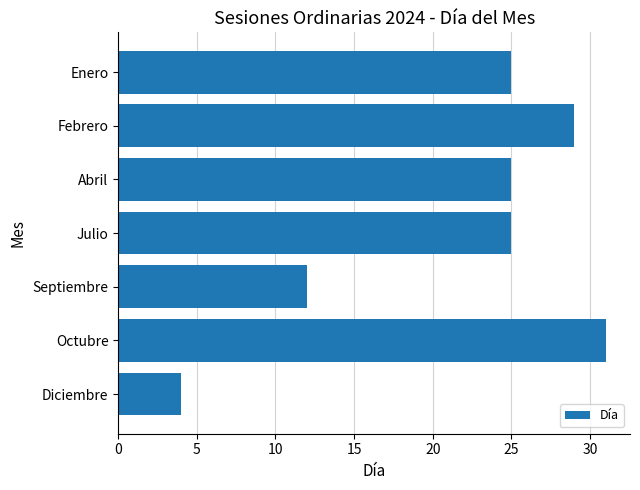

The value at Enero is 25. True or false?

True